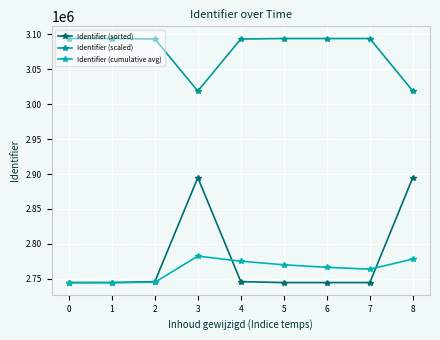

True or false: Identifier (scaled) and Identifier (sorted) intersect in this chart.

False